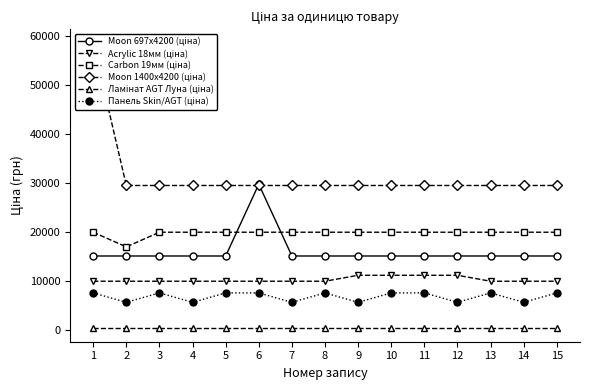

Which series has the largest total across all categories?

Moon 1400x4200 (ціна)